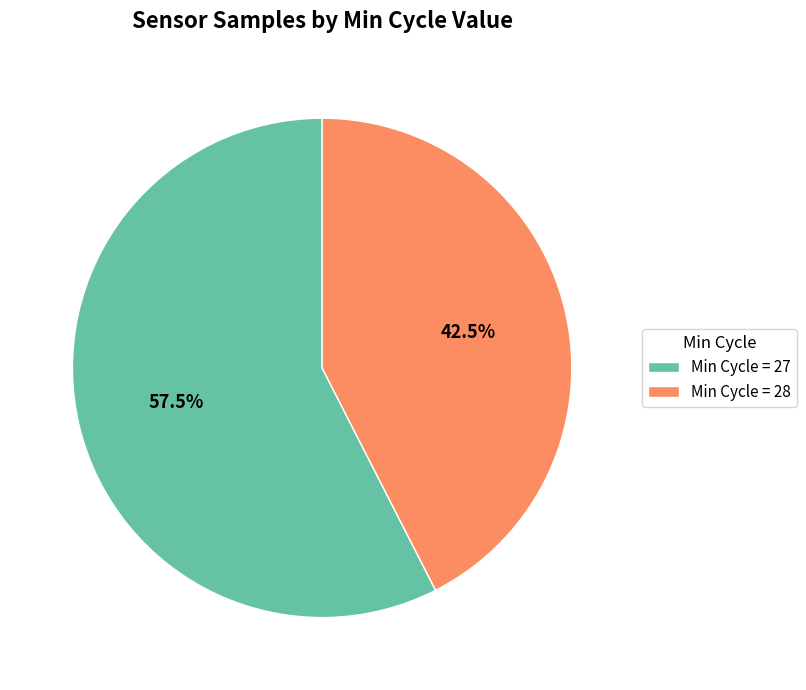

Which category has the smallest portion of the pie?

Min Cycle = 28